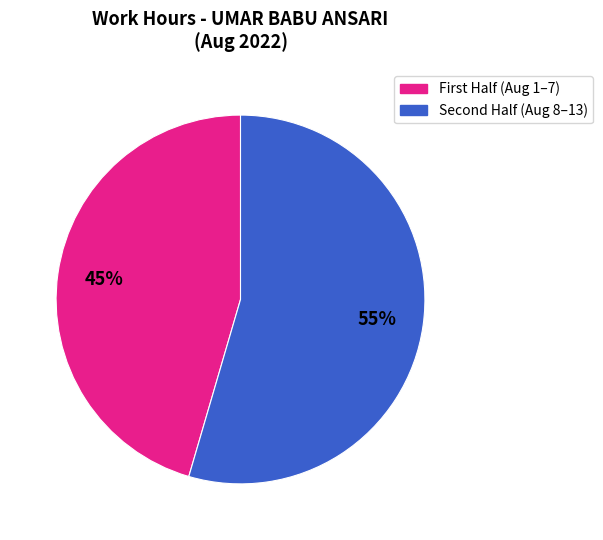

To the nearest percent, what is the average slice percentage?

50%